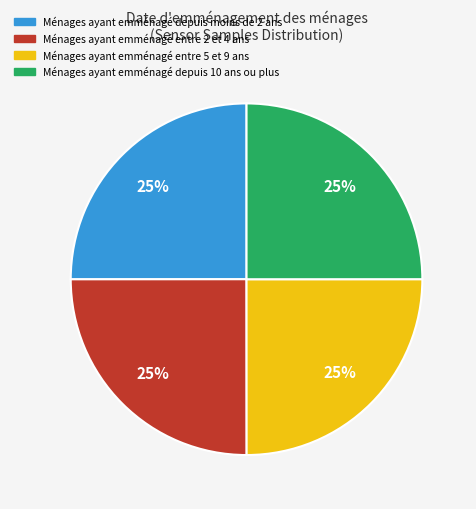

How many slices are in this pie chart?

4